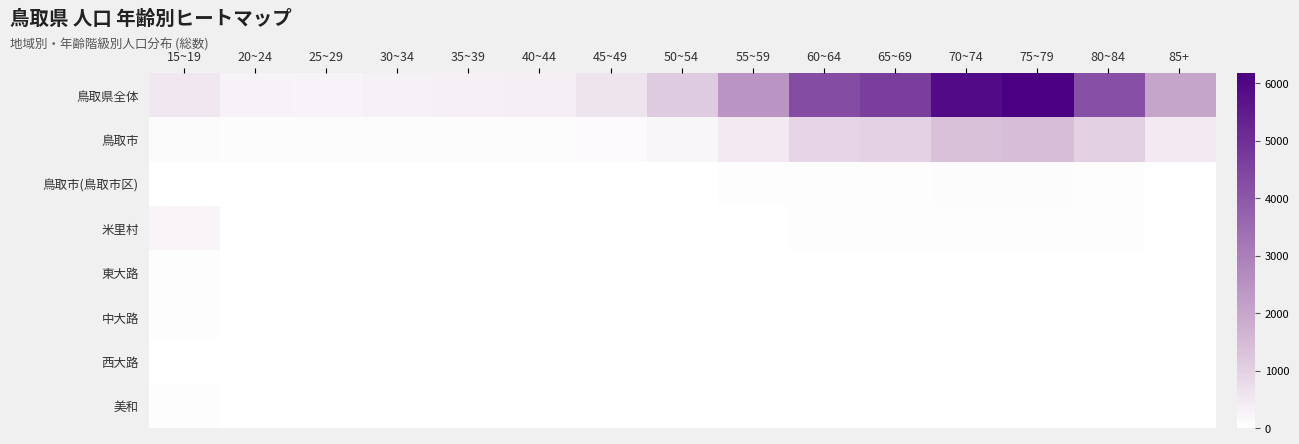

What is the maximum value for 鳥取市(鳥取市区)?

67